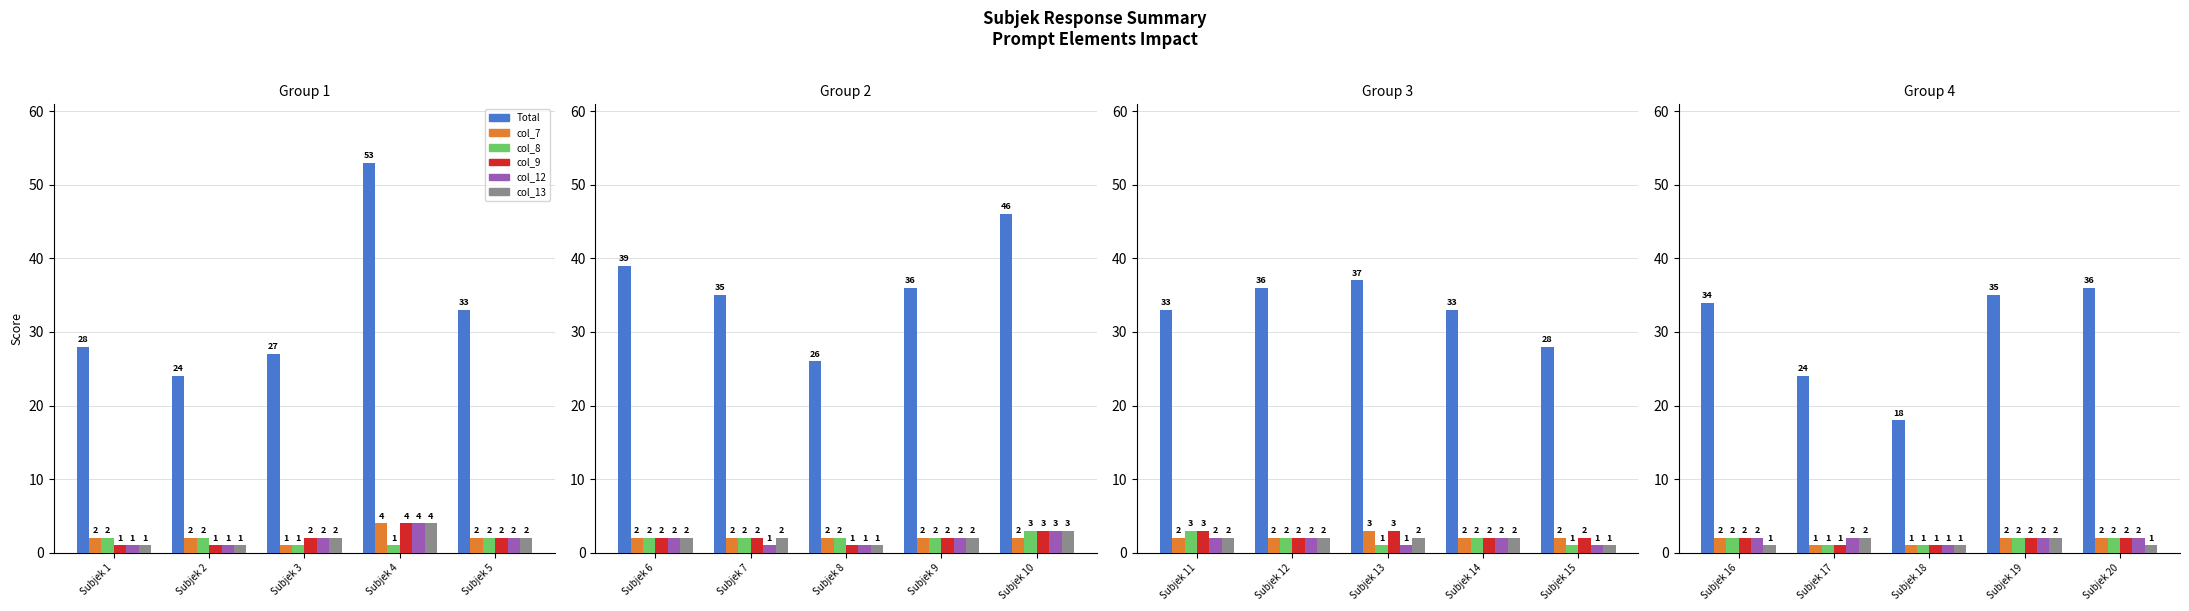

How many bars are there in each group?

6